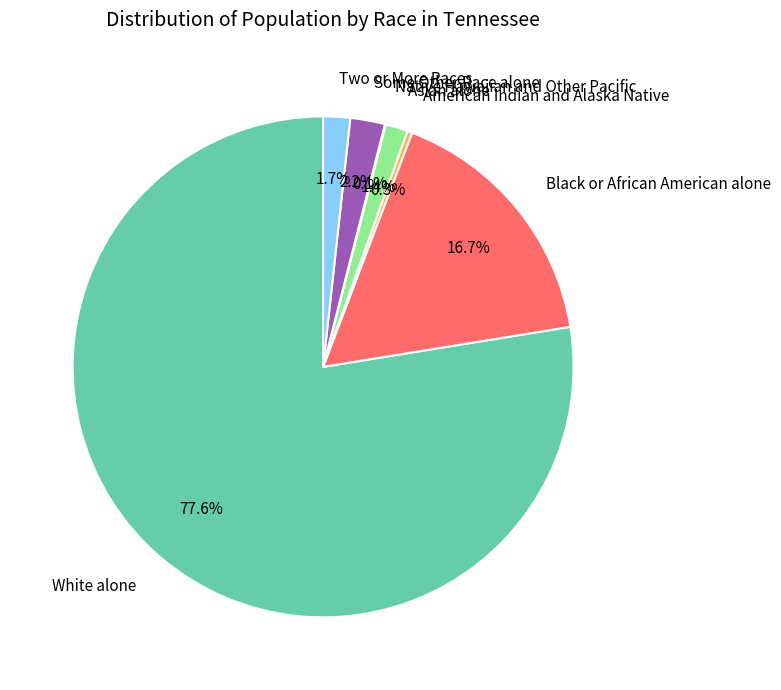

To the nearest percent, what is the average slice percentage?

14%